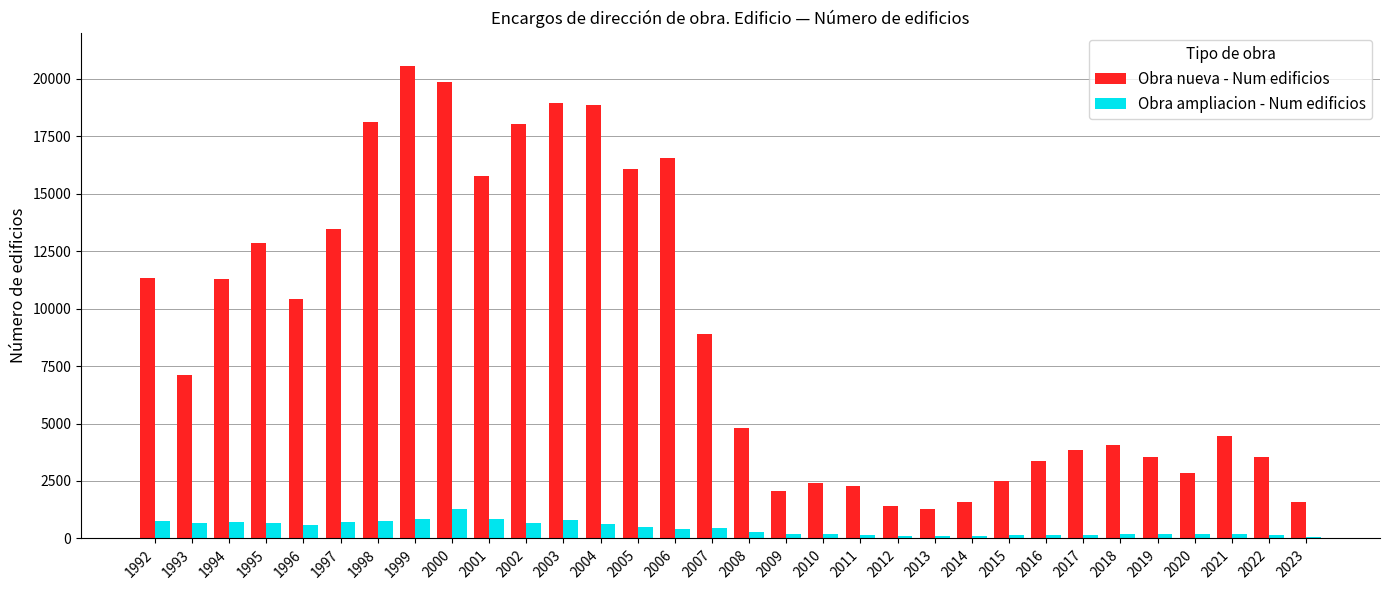

What is the difference between the highest and lowest values at 2018?

3858